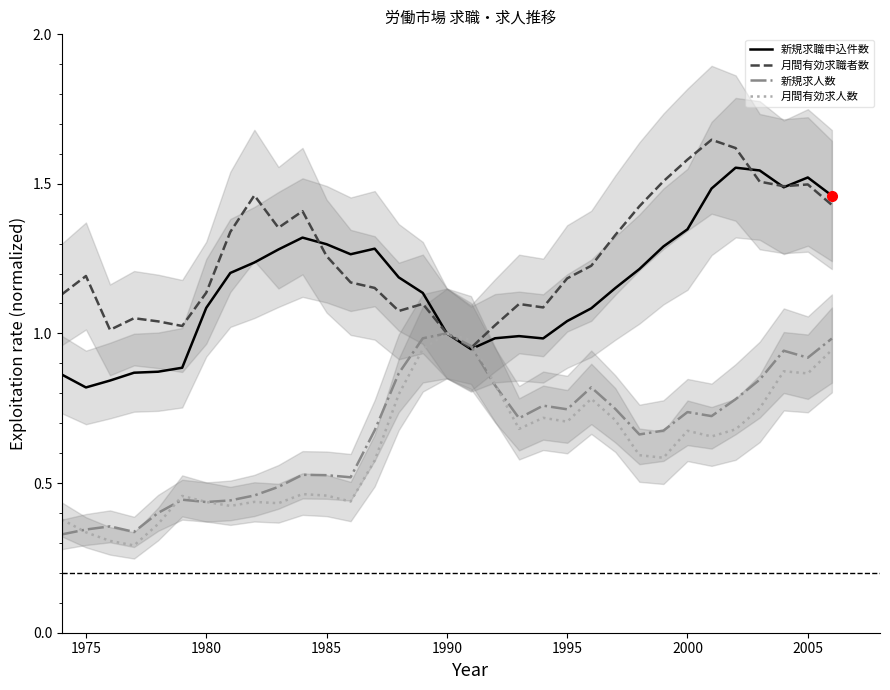

The value of 月間有効求職者数 at 1975 is 1.2. True or false?

True